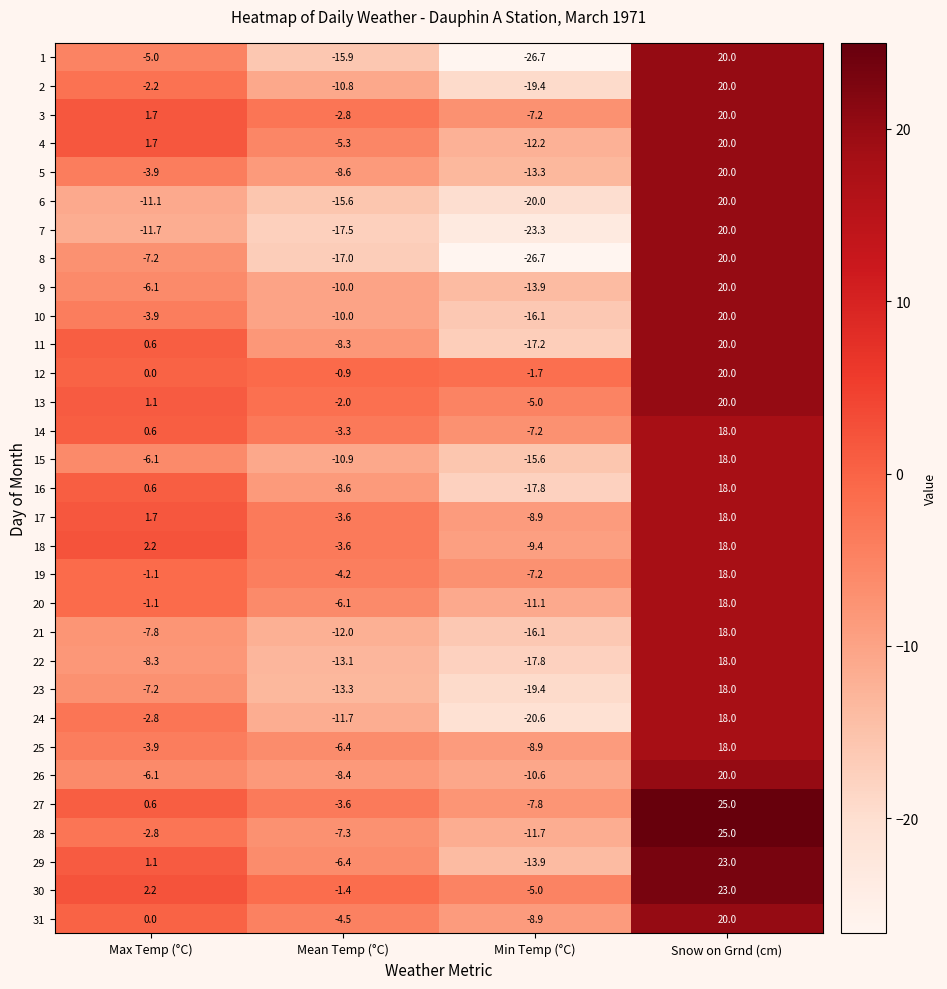

The value of 30 at Mean Temp (°C) is -1.4. True or false?

True